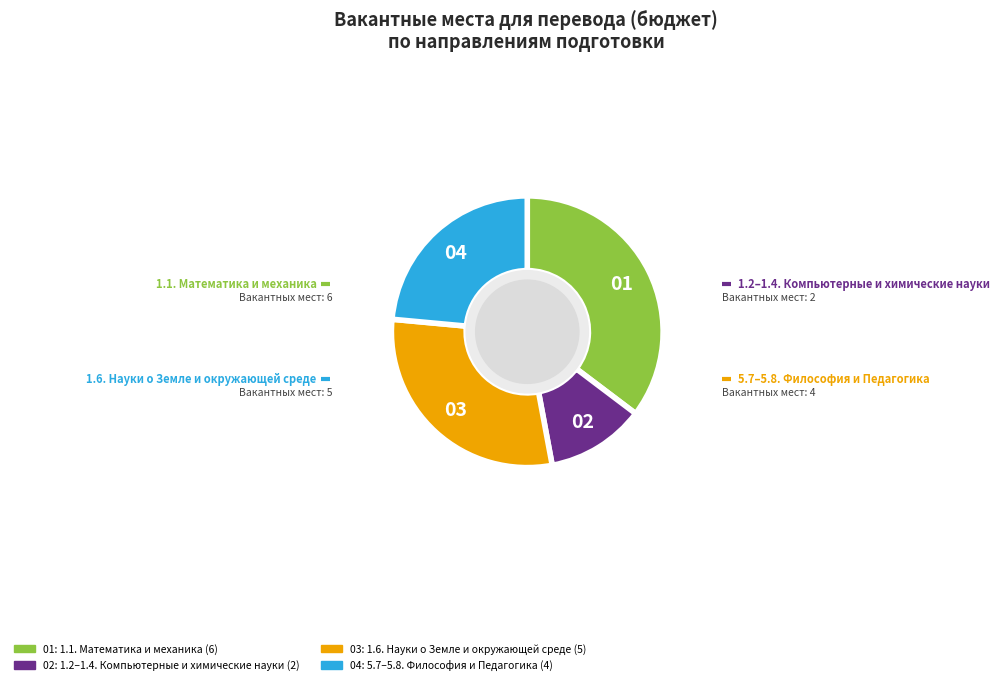

Is there a majority slice in this chart?

No